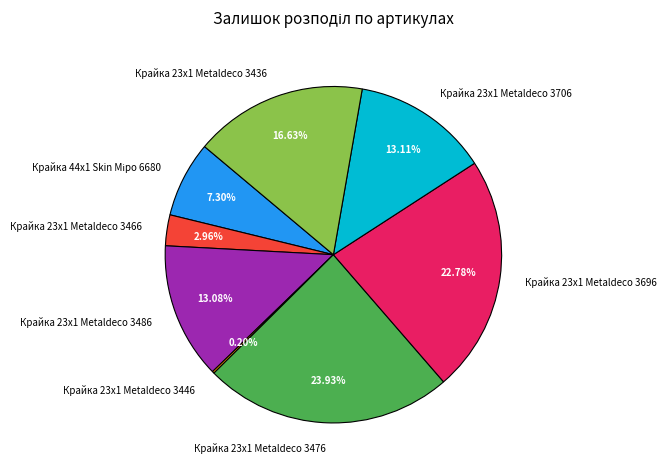

Combined, what portion of the pie is Крайка 23x1 Metaldeco 3476 and Крайка 23x1 Metaldeco 3486?

37.0%